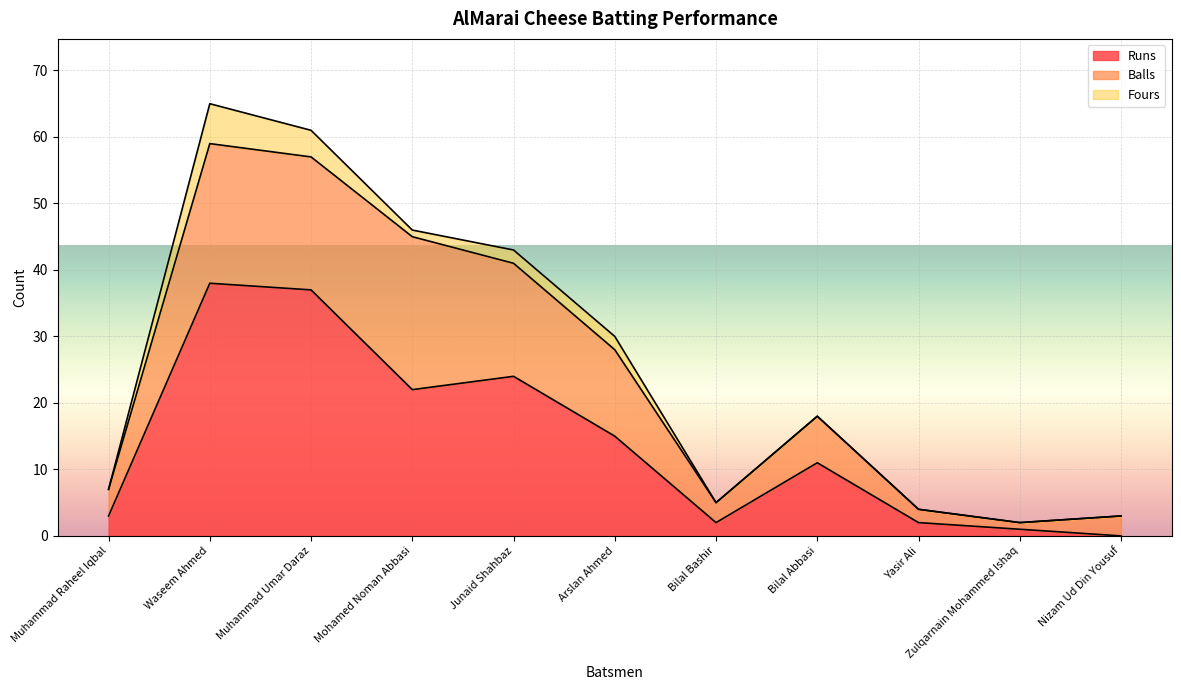

How many interior local valleys does the Fours series have?

1